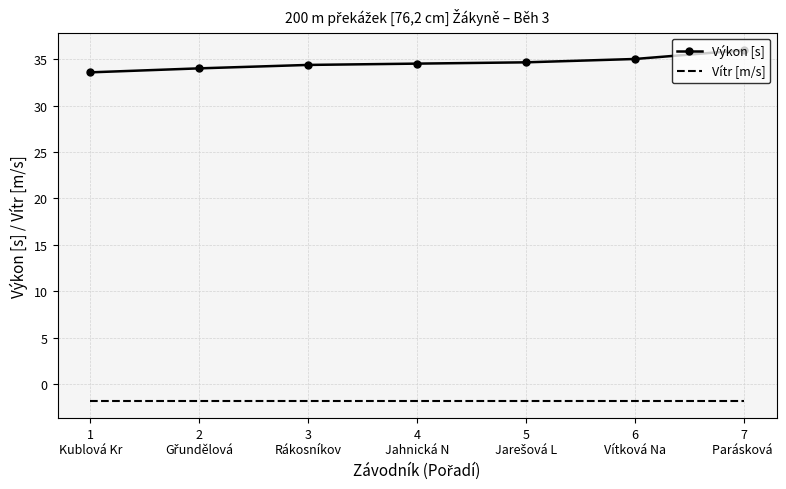

Which series has the largest total across all categories?

Výkon [s]